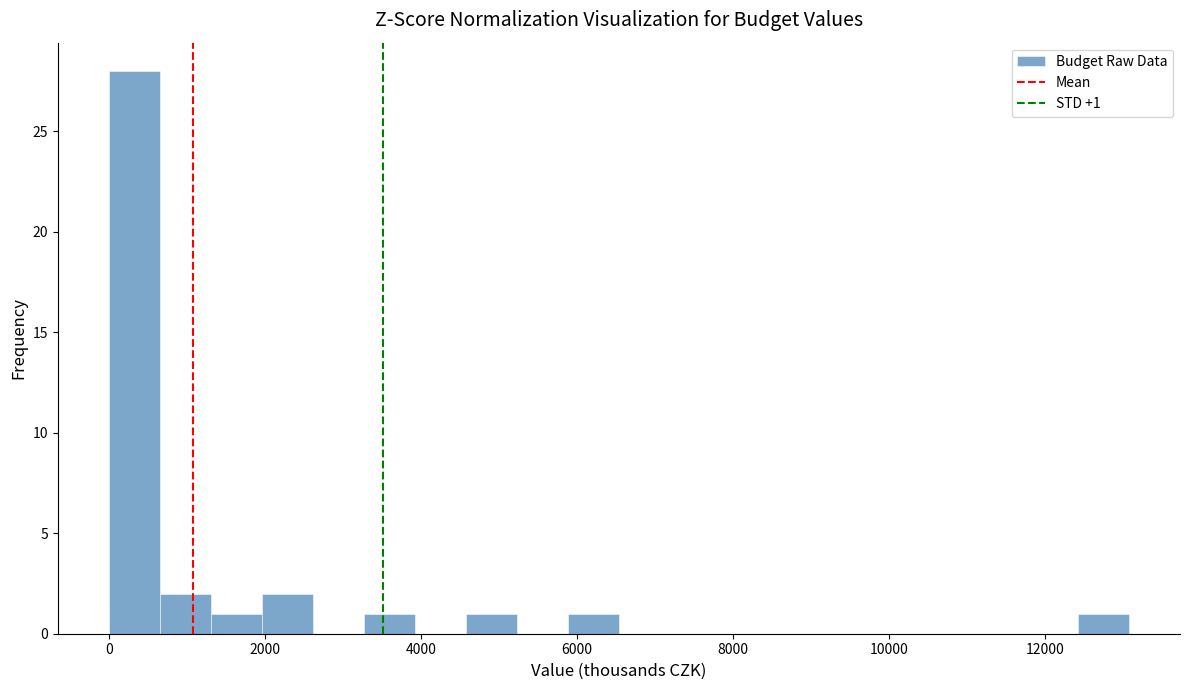

Read against the x-axis, roughly where is the centre of the tallest bar?

400